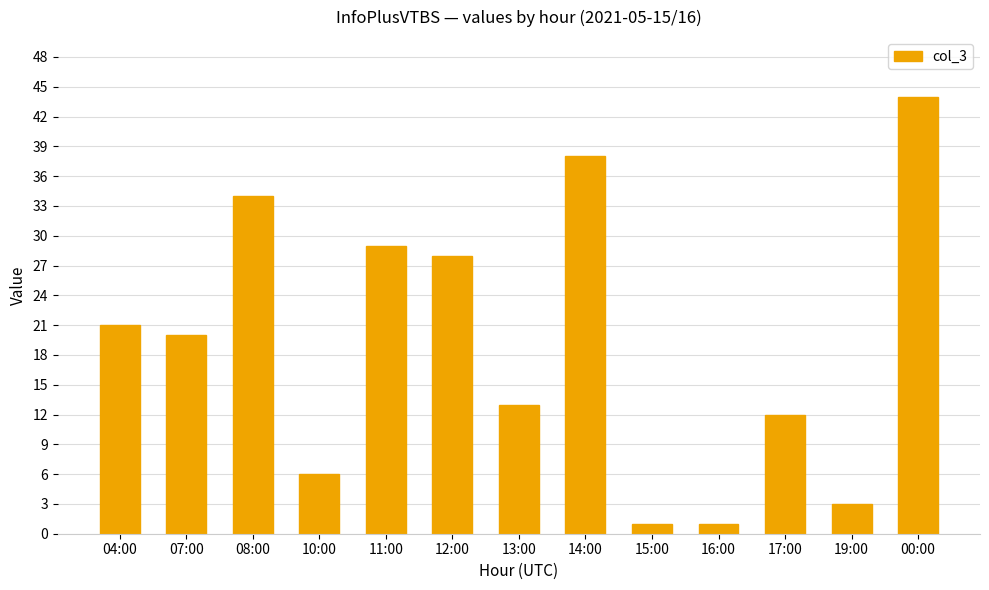

Reading left to right, transcribe all the data shown in this chart.

04:00=21	07:00=20	08:00=34	10:00=6	11:00=29	12:00=28	13:00=13	14:00=38	15:00=1	16:00=1	17:00=12	19:00=3	00:00=44